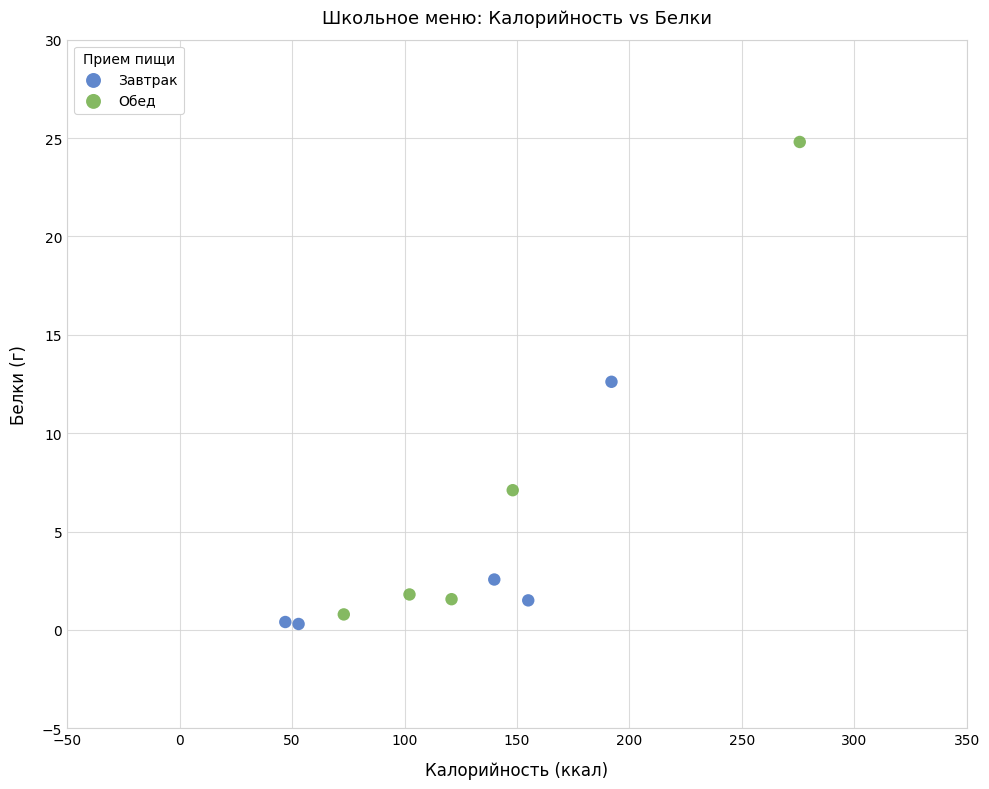

Which series reaches the maximum Y coordinate?

Обед